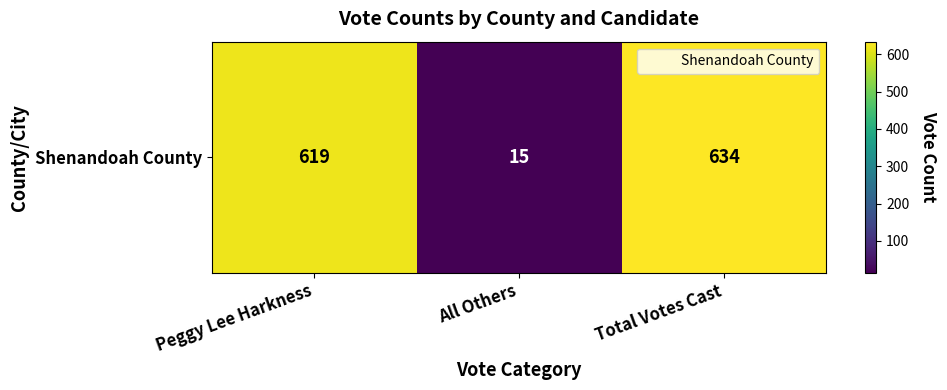

At which category does the chart reach its minimum across all series?

All Others